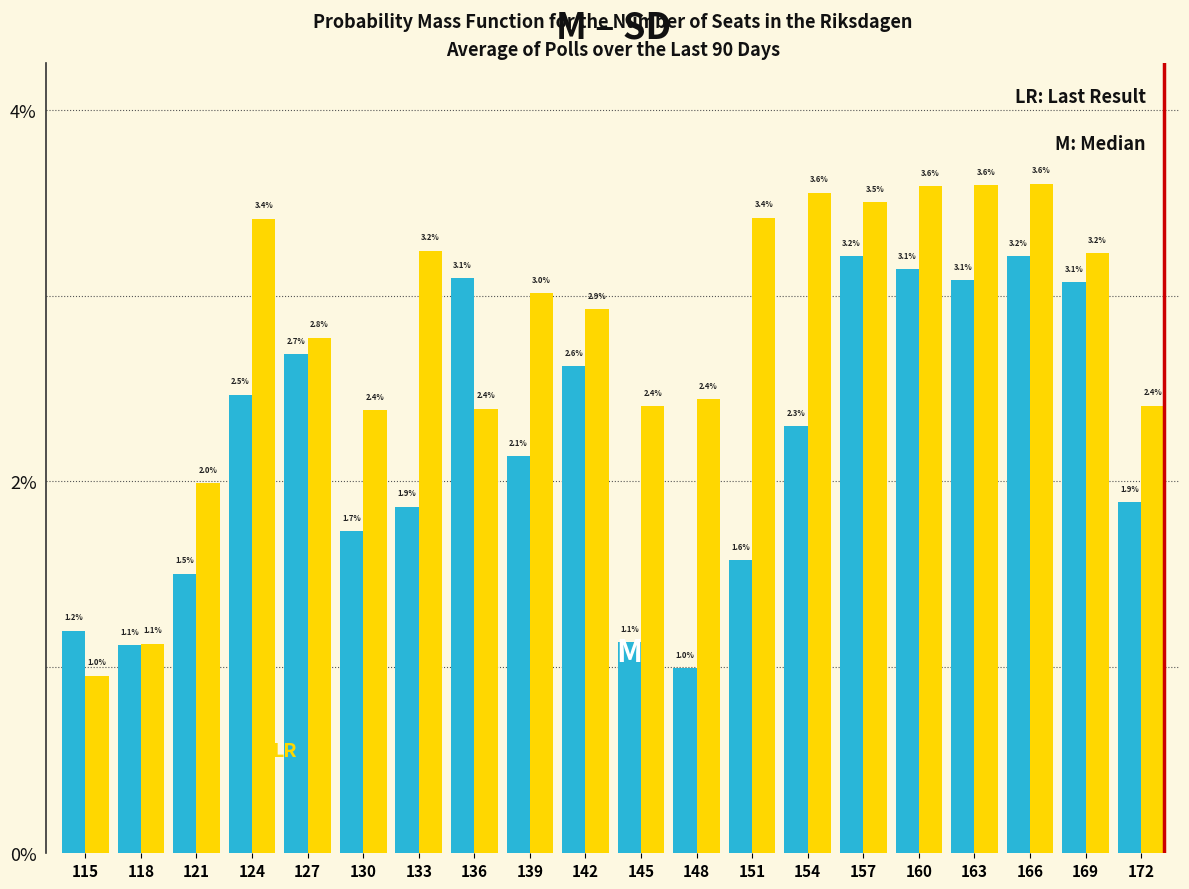

What is the minimum value shown in the chart?

1.0